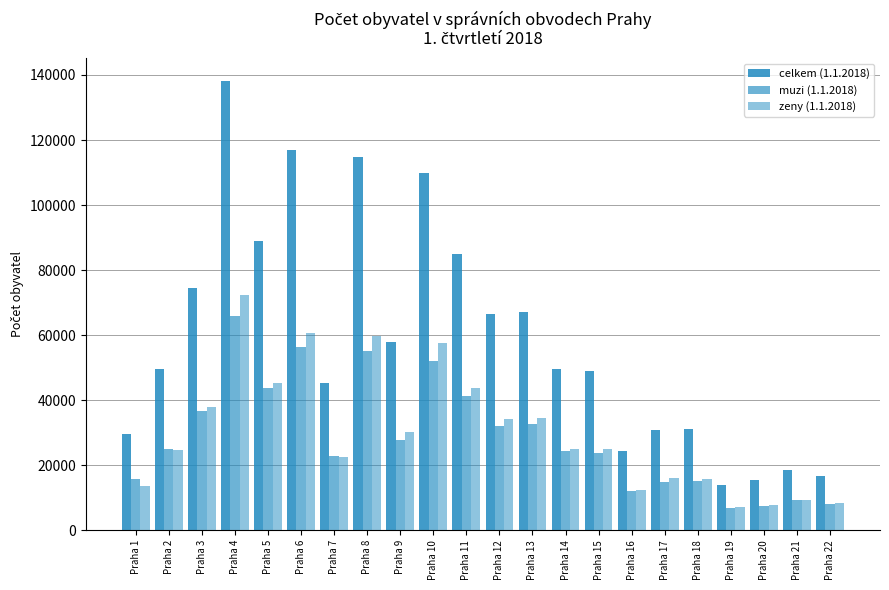

Does the chart contain stacked bars?

No